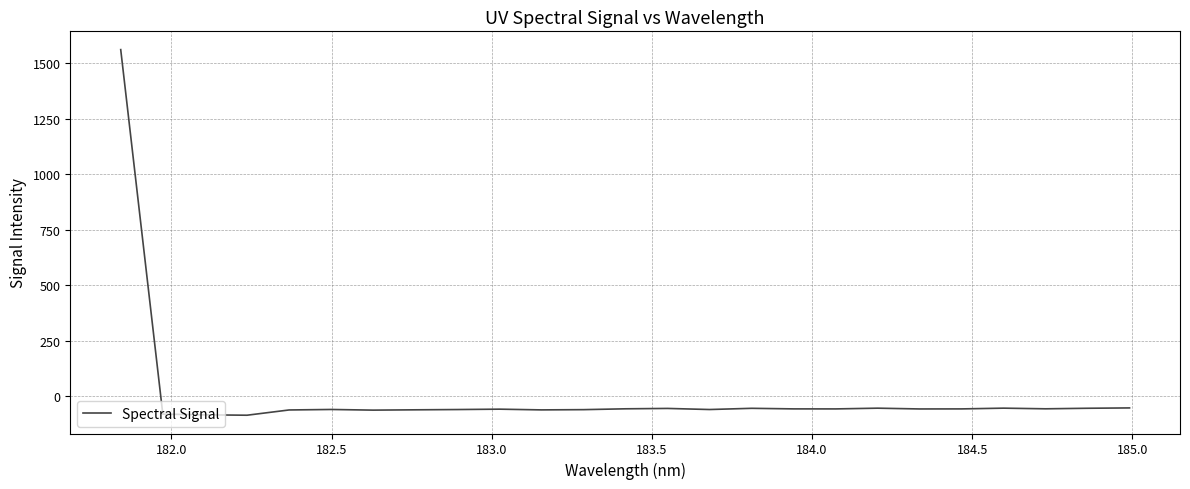

Does the chart display data point markers on the line(s)?

No